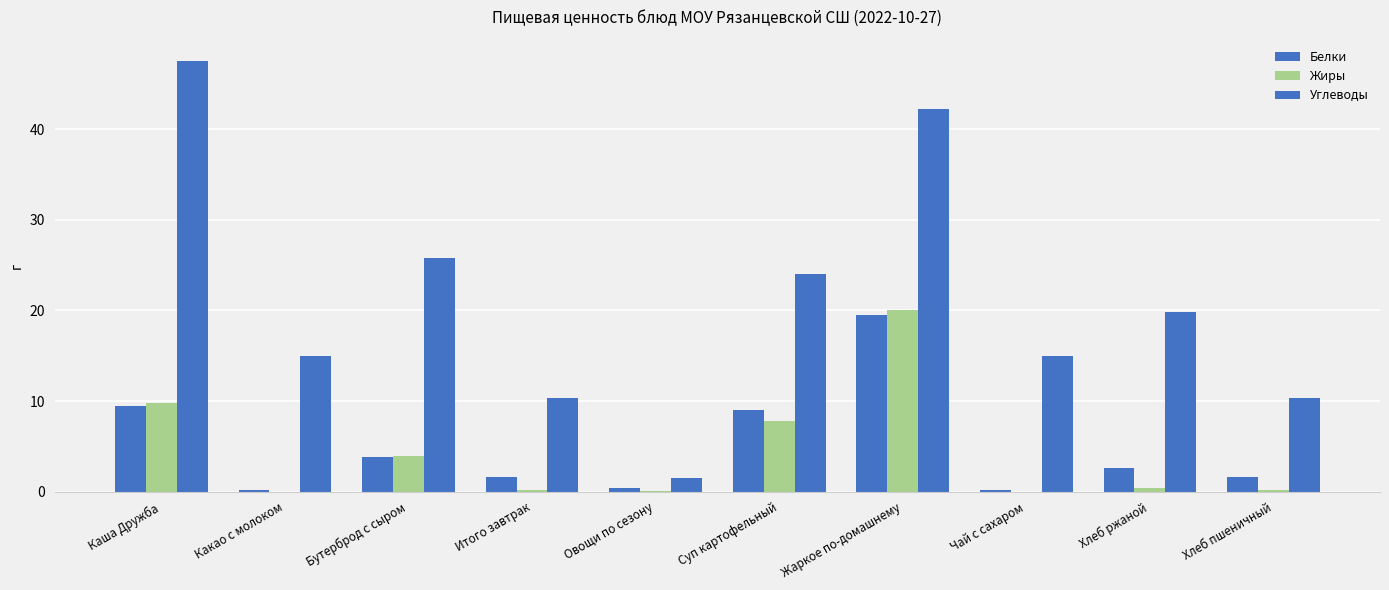

Between Хлеб пшеничный and Какао с молоком, which is larger?

Хлеб пшеничный